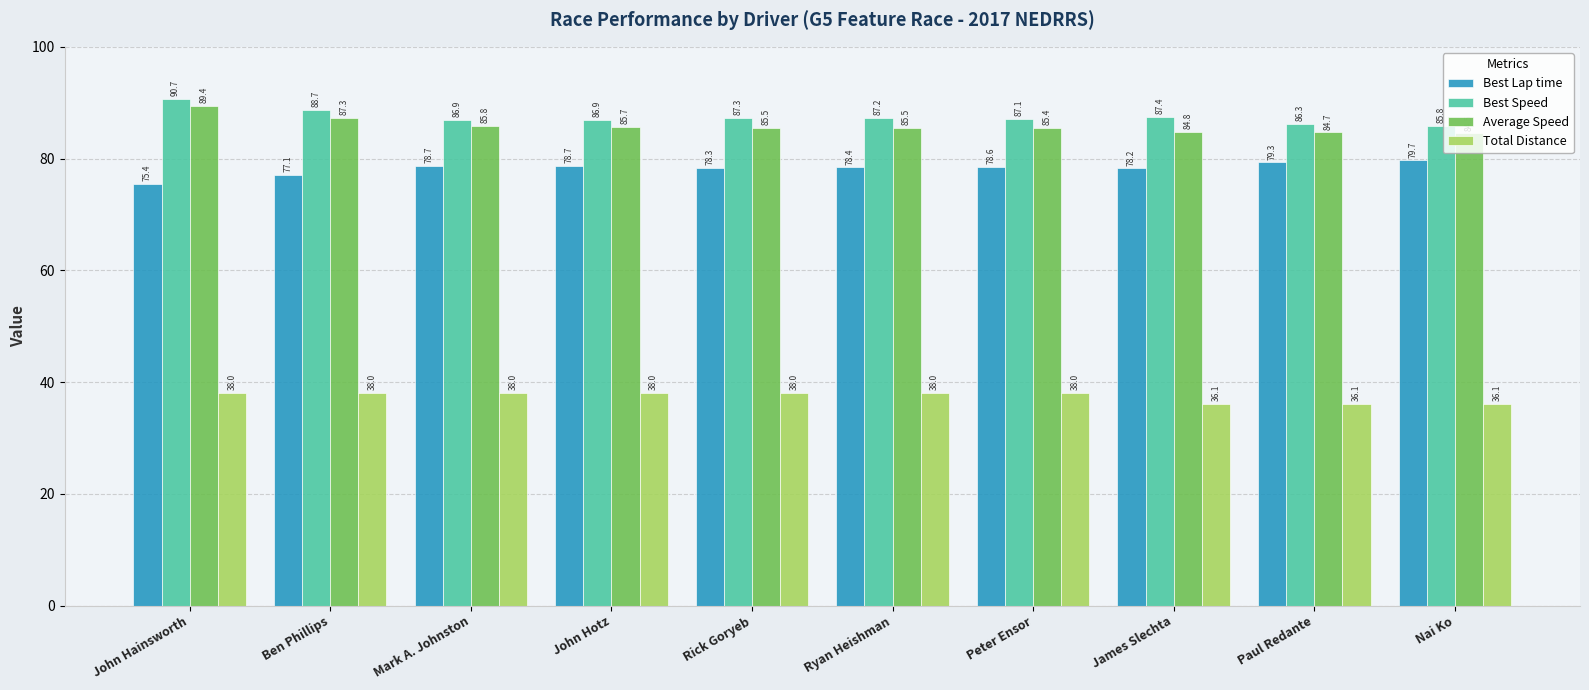

How many values in the Best Lap time series exceed 78?

8